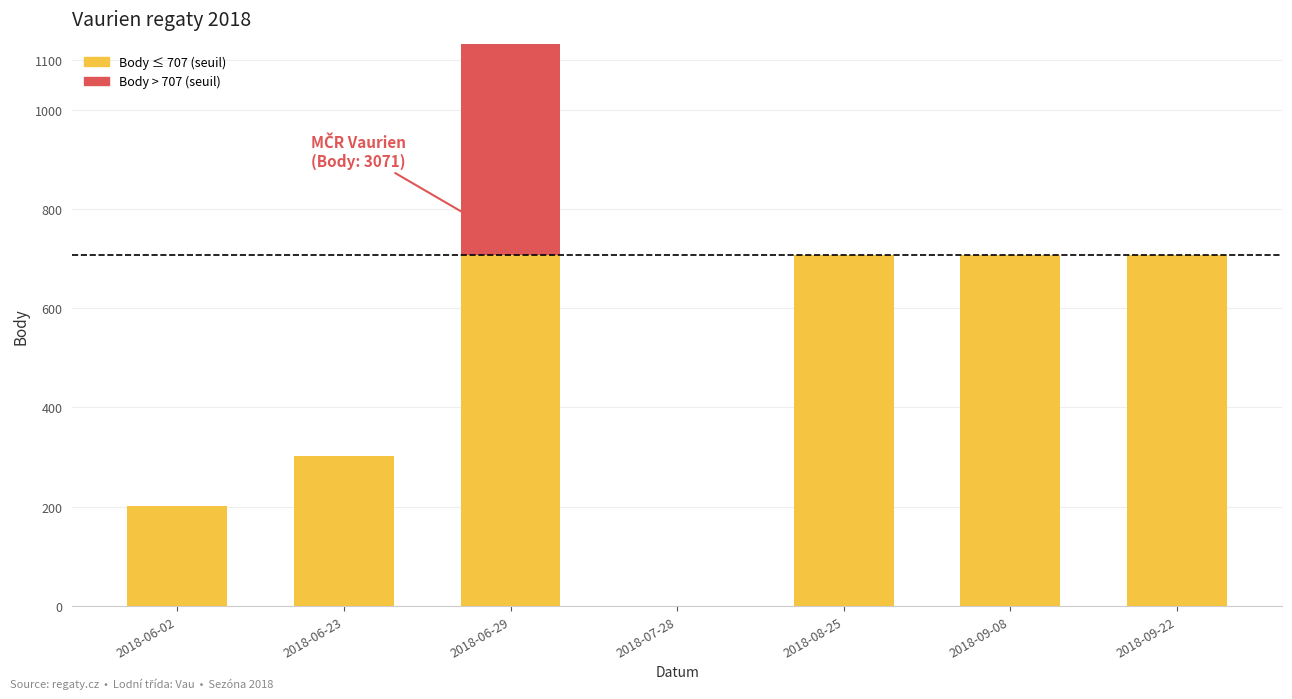

Is it true that Body (> seuil) equals 0 at 2018-06-02?

True